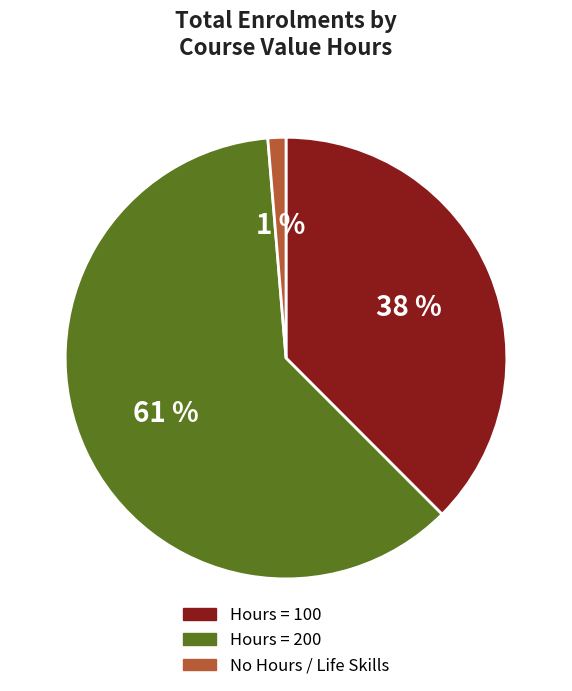

Which has a higher value, Hours = 100 or Hours = 200?

Hours = 200